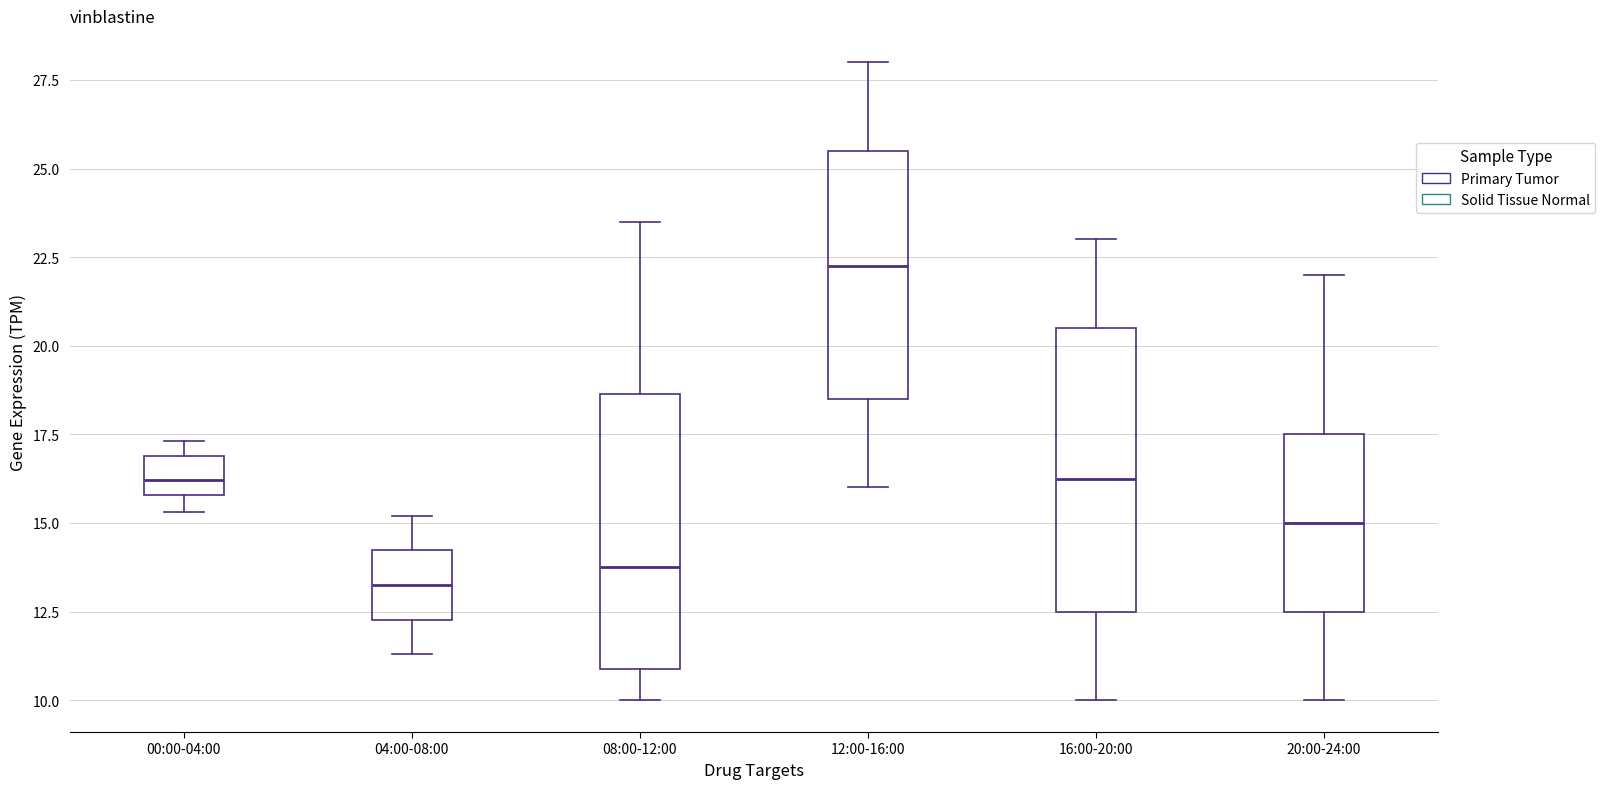

Reading left to right, read every box against the y-axis: the position of its median line, the range the box covers, and the ends of its whiskers. The values are not printed on the chart, so give them approximately, as read against the axis.

00:00-04:00: median 16.0 (inside the box), box 16.0 to 17.0, whiskers 15.5 to 17.5
04:00-08:00: median 13.5, box 12.5 to 14.0, whiskers 11.5 to 15.0
08:00-12:00: median 14.0, box 11.0 to 18.5, whiskers 10.0 to 23.5
12:00-16:00: median 22.5, box 18.5 to 25.5, whiskers 16.0 to 28.0
16:00-20:00: median 16.5, box 12.5 to 20.5, whiskers 10.0 to 23.0
20:00-24:00: median 15.0, box 12.5 to 17.5, whiskers 10.0 to 22.0